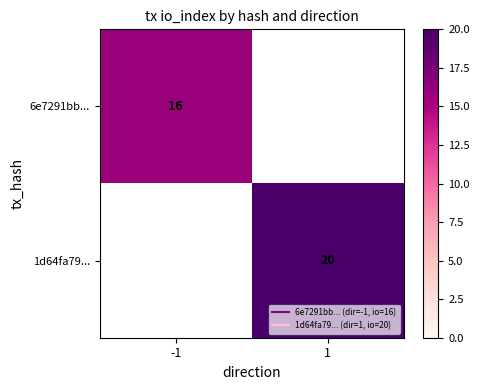

What is the greatest value displayed?

20.0